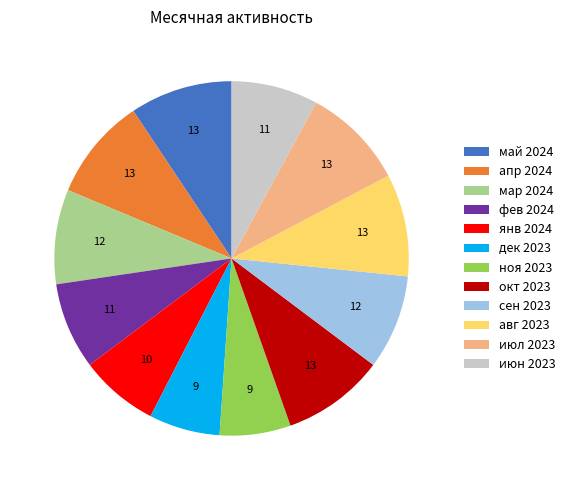

True or false: ноя 2023 accounts for 6% of the total.

True